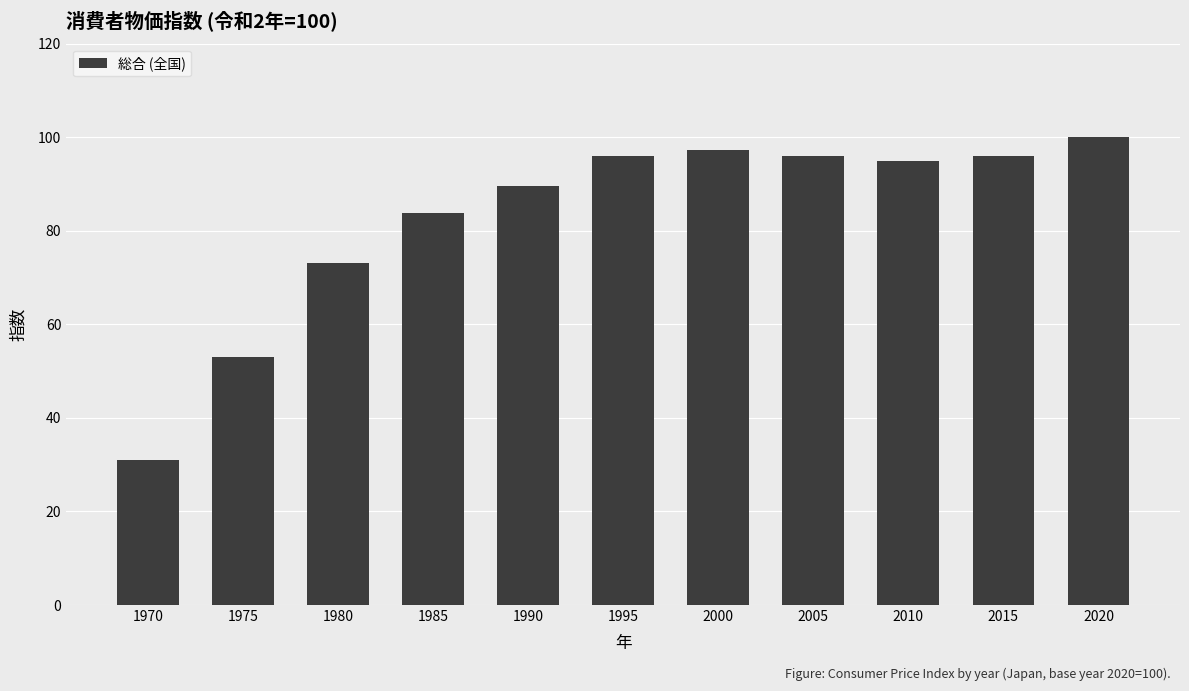

What is the average value?

82.8